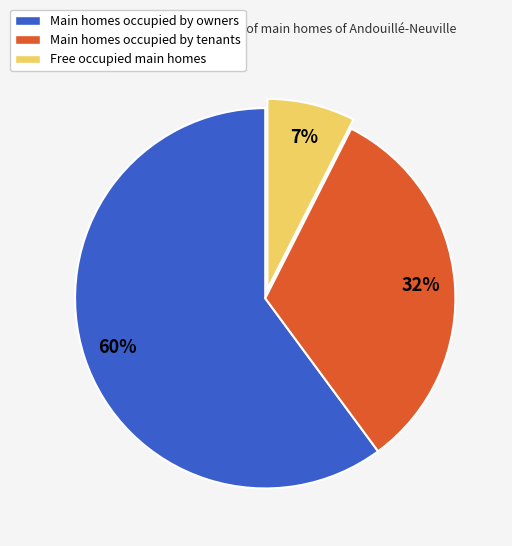

What percentage is the Free occupied main homes slice, to the nearest percent?

7%